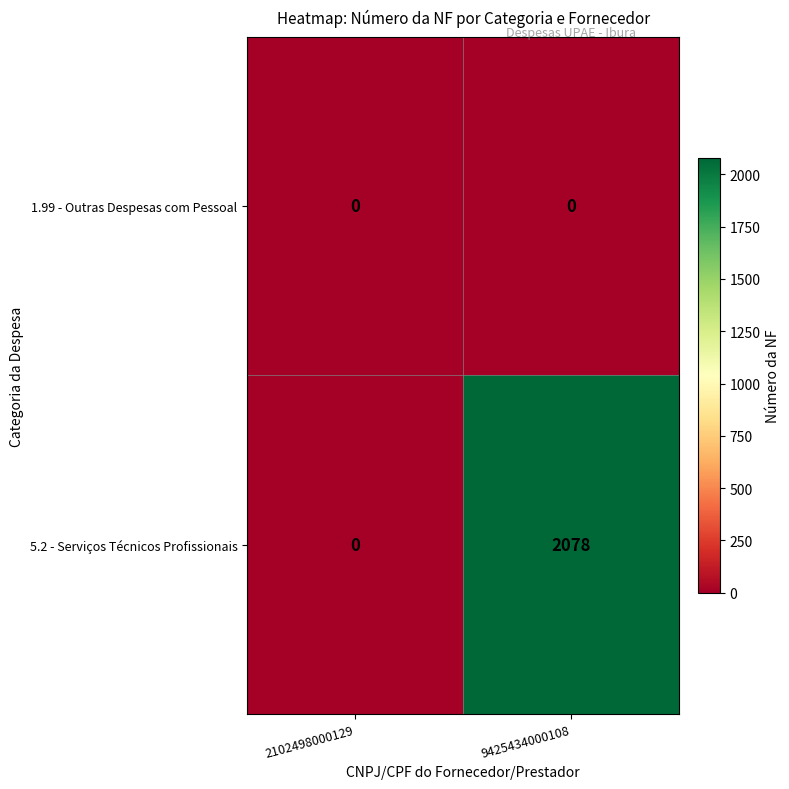

Is the value of 1.99 - Outras Despesas com Pessoal at 9425434000108 greater than the value of 5.2 - Serviços Técnicos Profissionais at 9425434000108?

No